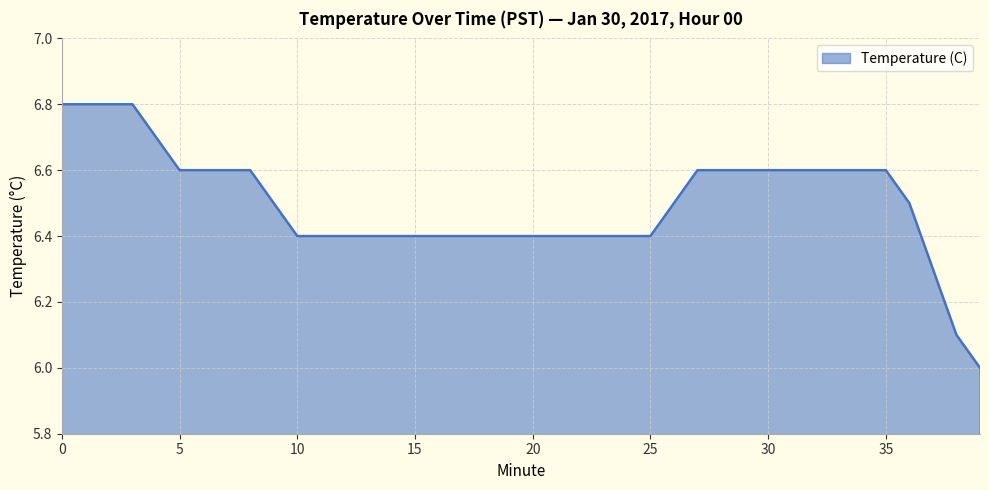

How many lines are shown in the chart?

1